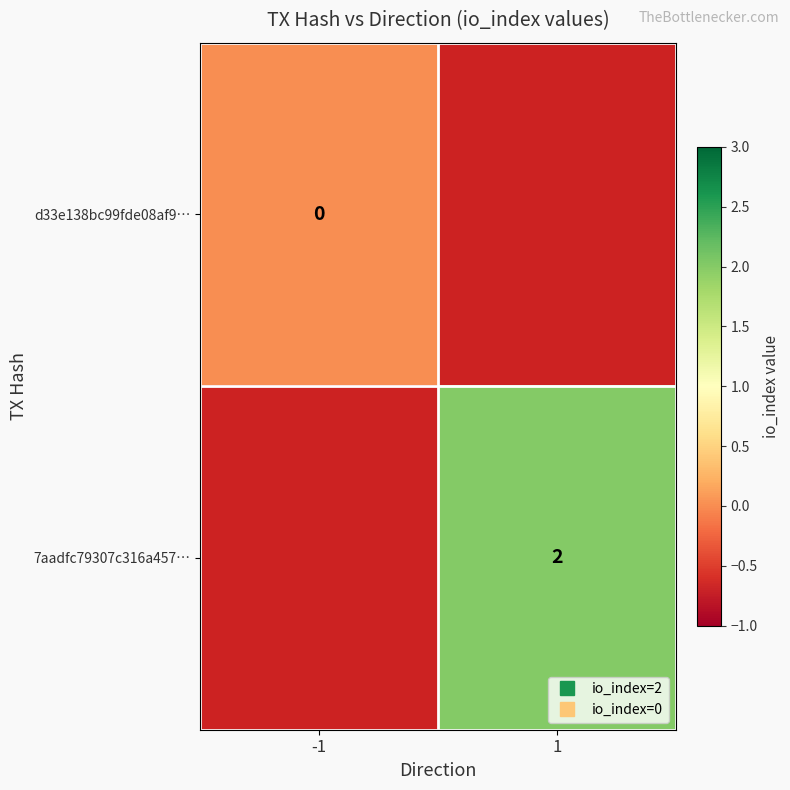

True or false: d33e138bc99fde08af9… has a value of 0.0 at -1.

True